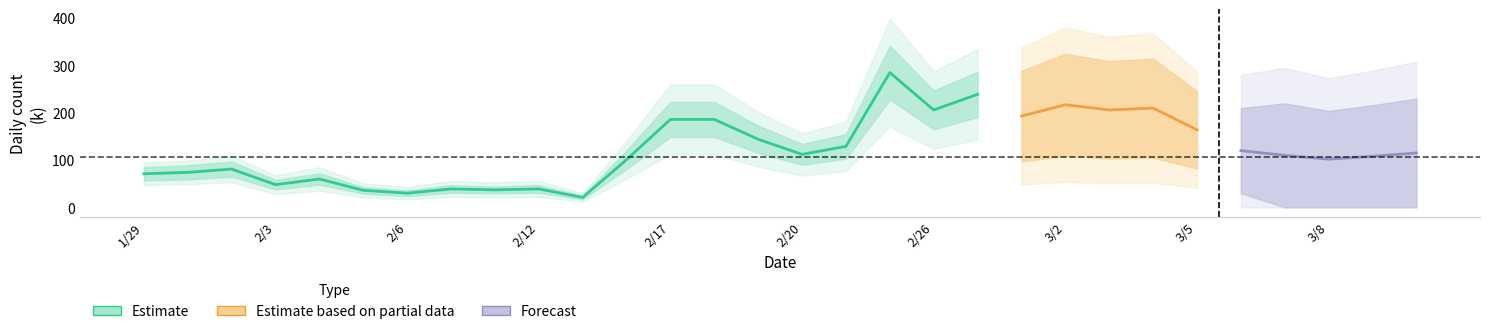

Is this an area chart (filled region under the line)?

No